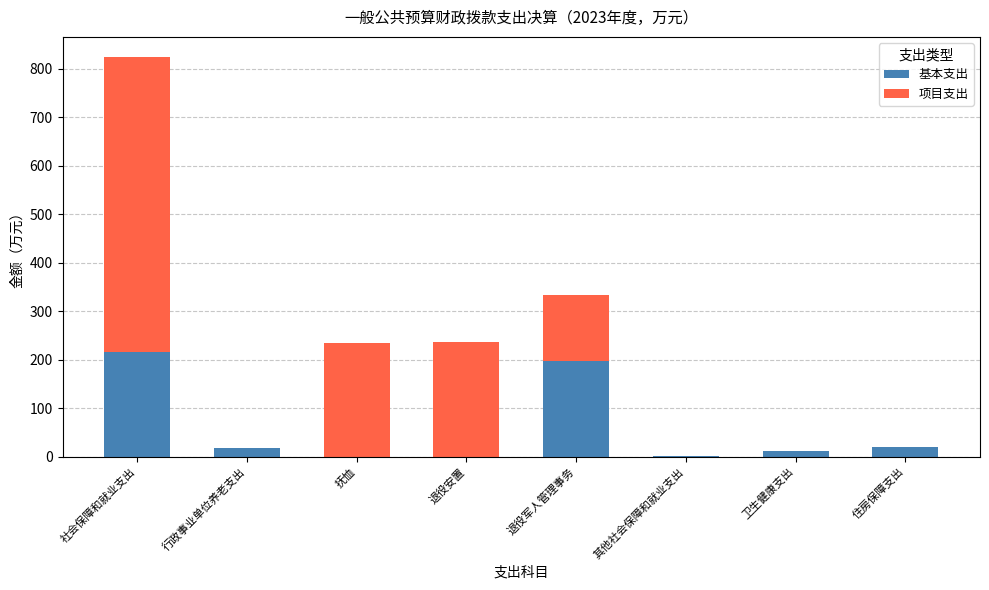

What is the sum of all 基本支出 values?

463.7